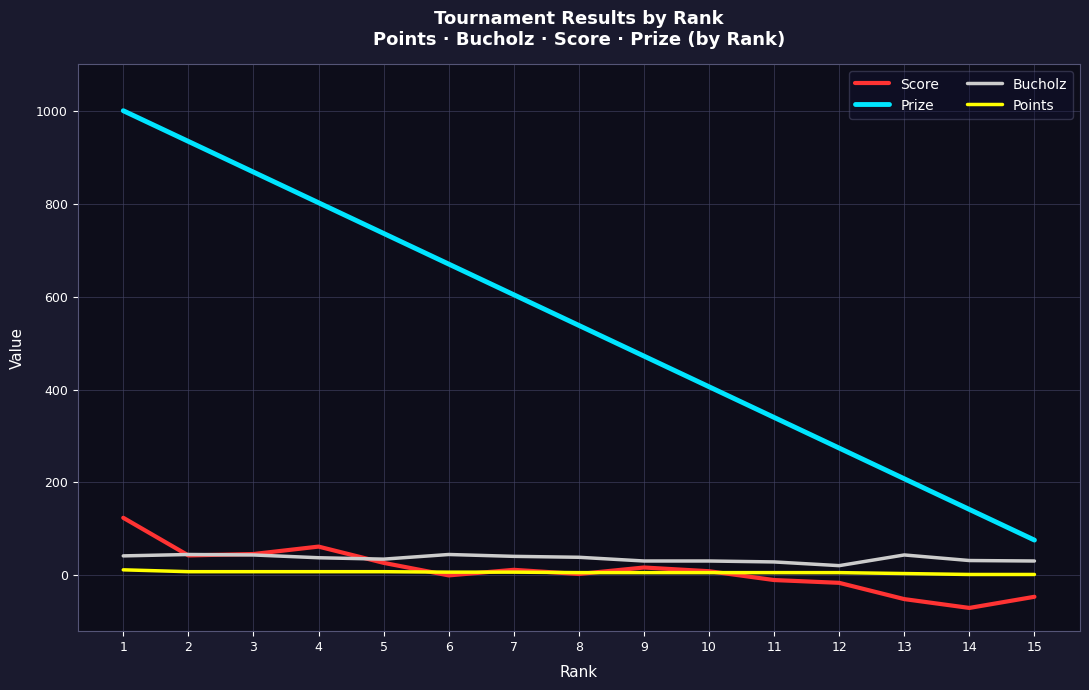

True or false: Prize and Score intersect in this chart.

False